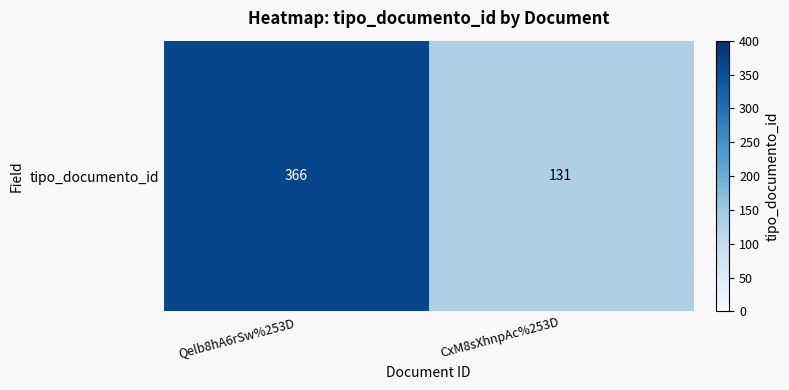

What is the difference between the maximum and minimum values?

235